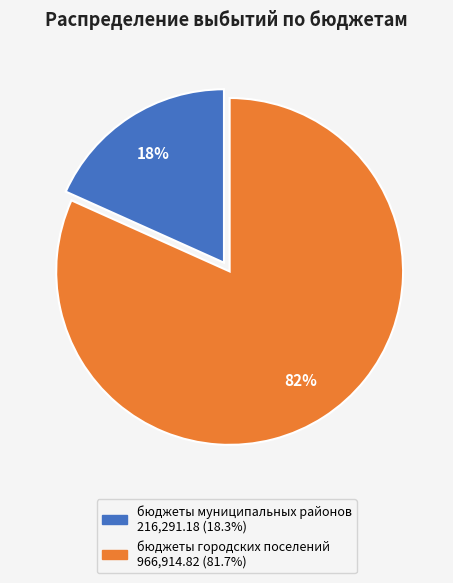

Approximately how many times larger is the value at бюджеты муниципальных районов compared to бюджеты городских поселений?

0.2